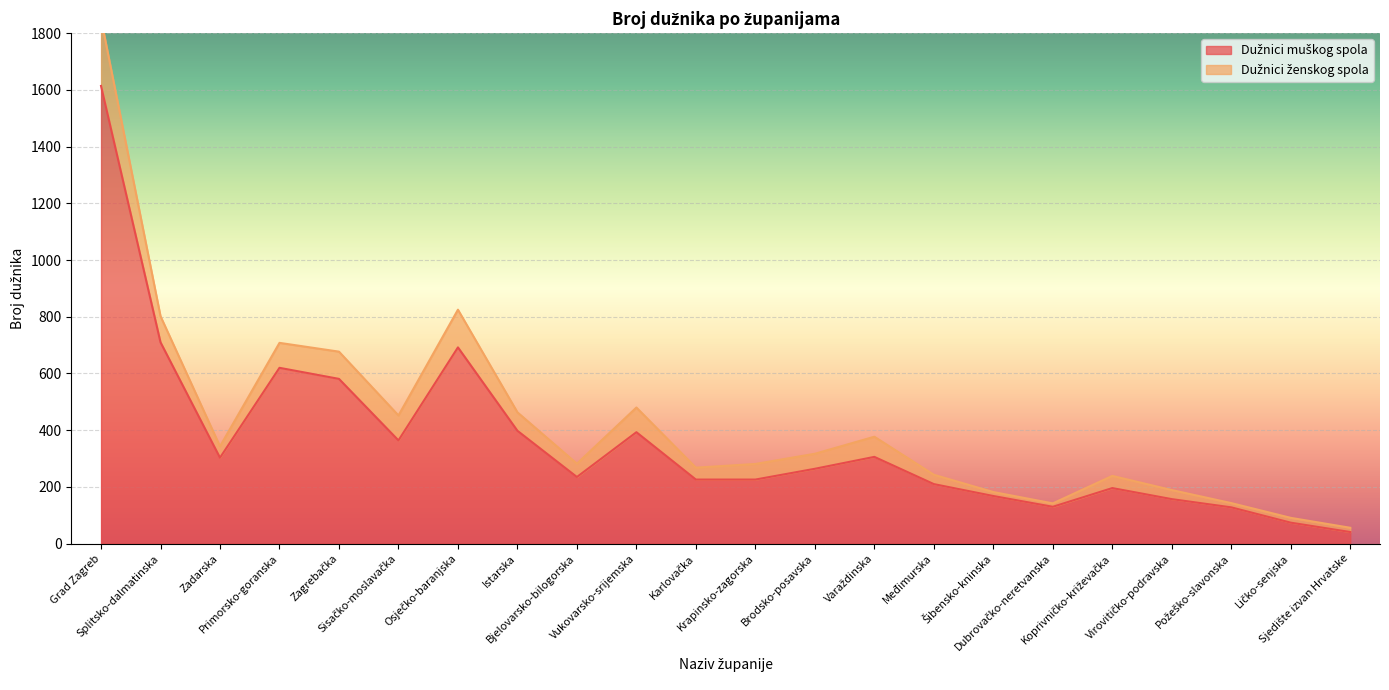

What is the minimum value shown in the chart?

41